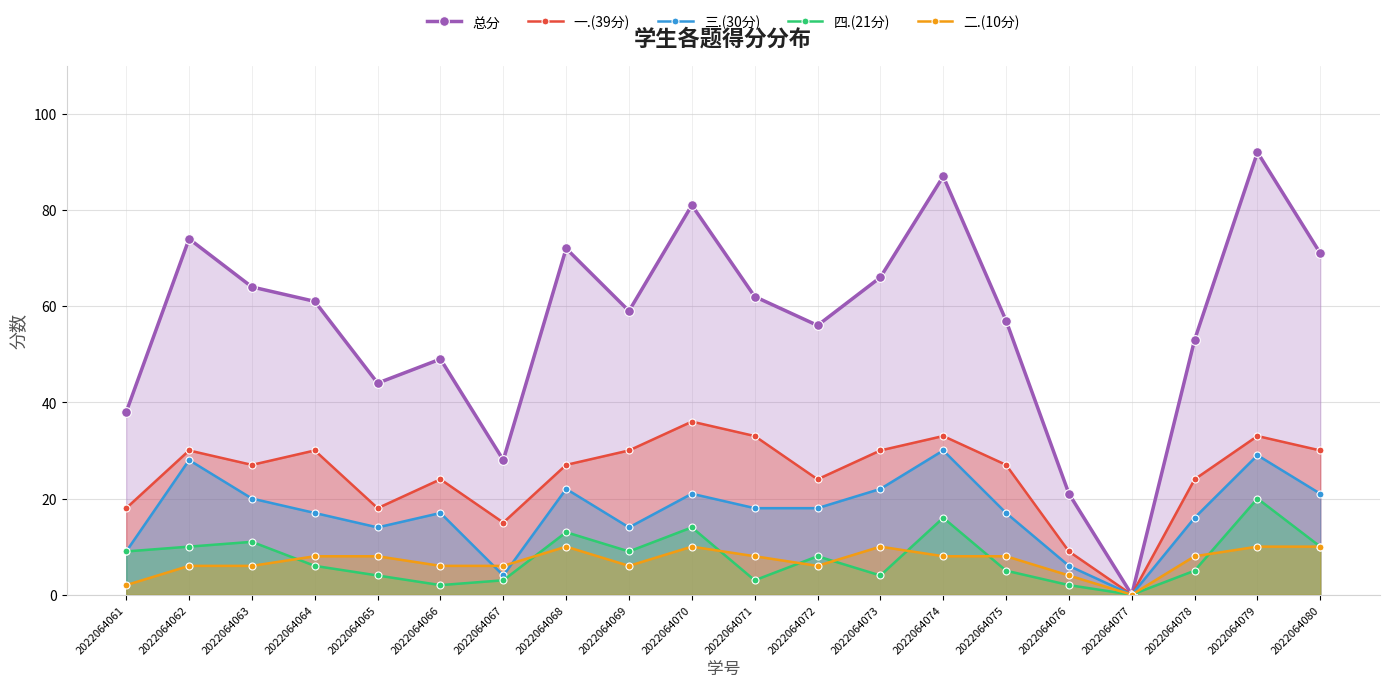

True or false: 二.(10分) has more than 2 points higher than both neighbors.

True